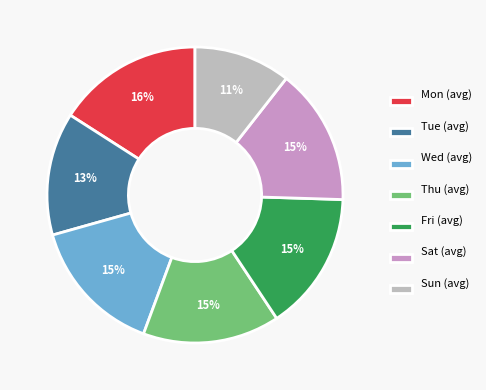

Is there any slice that represents more than half of the pie?

No